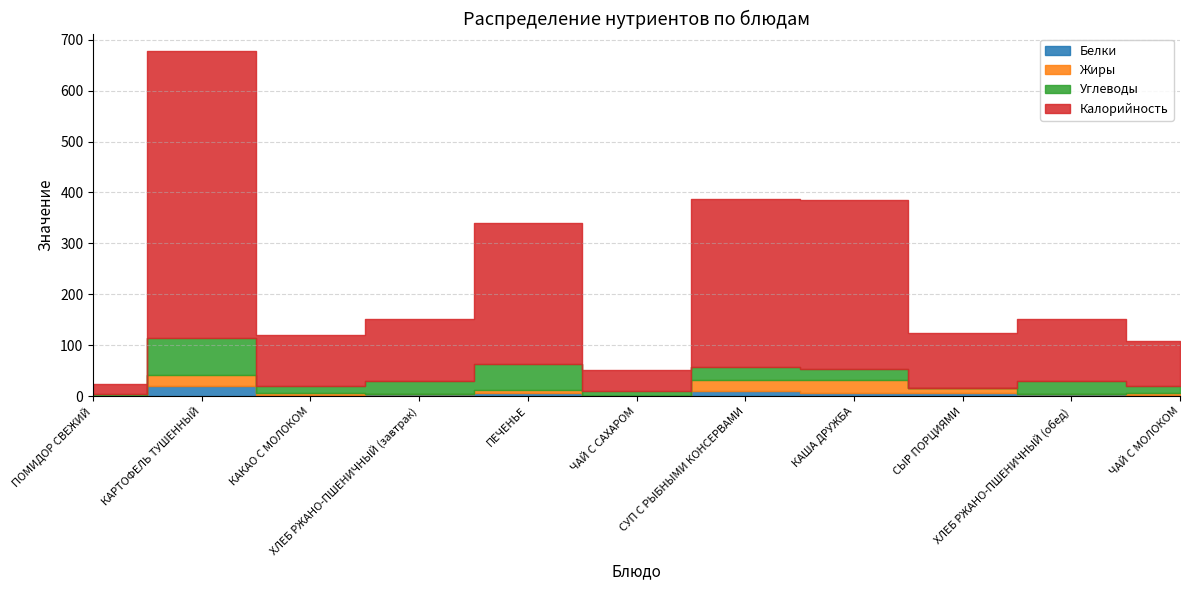

Count the number of data series in this chart.

4